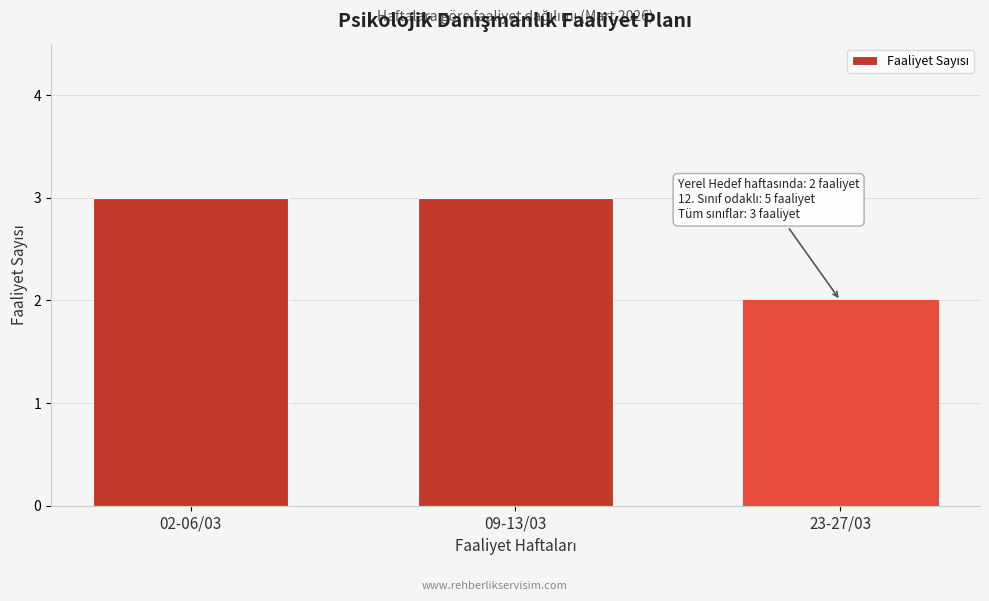

Reading left to right, what are all the values shown in this chart?

02-06/03=3	09-13/03=3	23-27/03=2